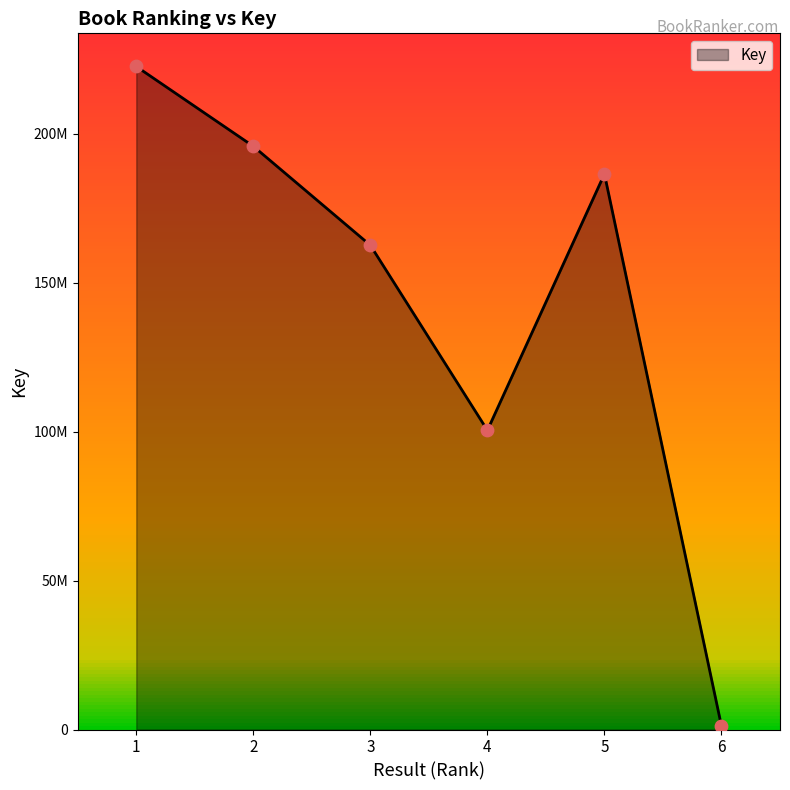

Between 4 and 1, which is larger?

1